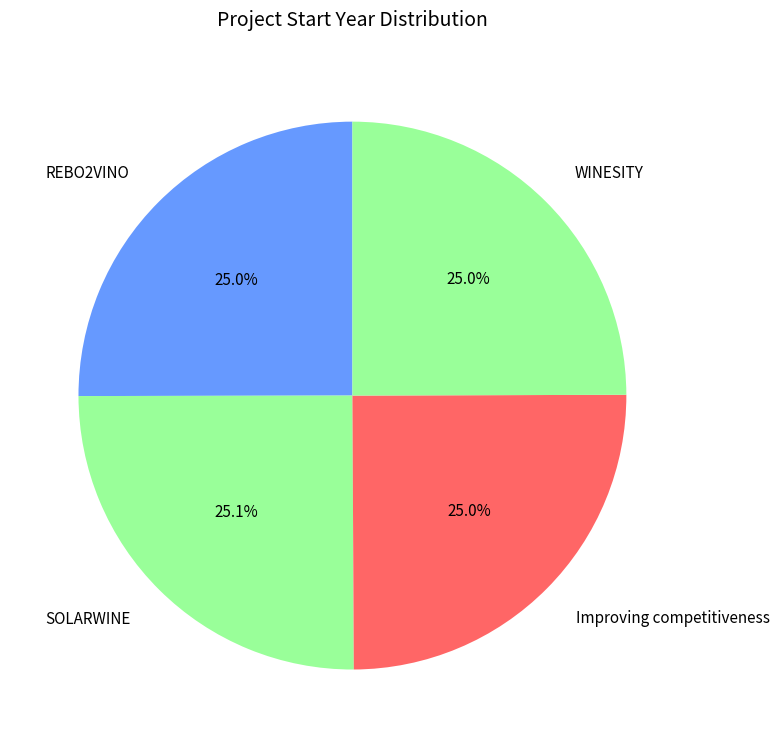

Combined, what portion of the pie is Improving competitiveness and SOLARWINE?

50.0%